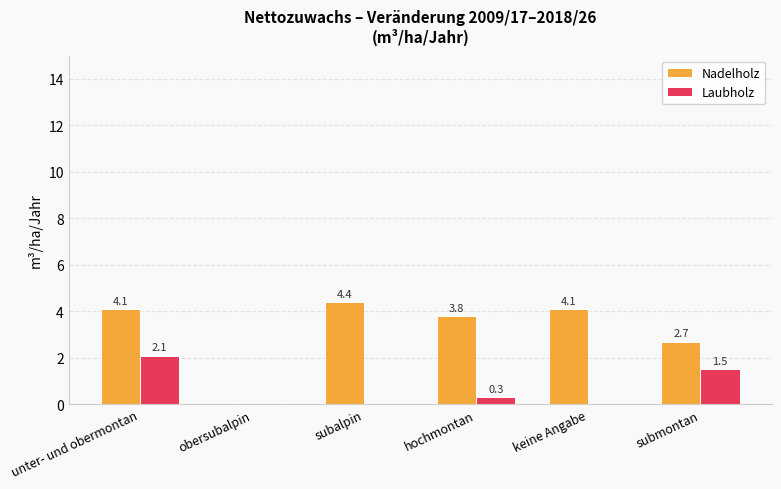

Which series changed the most between unter- und obermontan and submontan?

Nadelholz